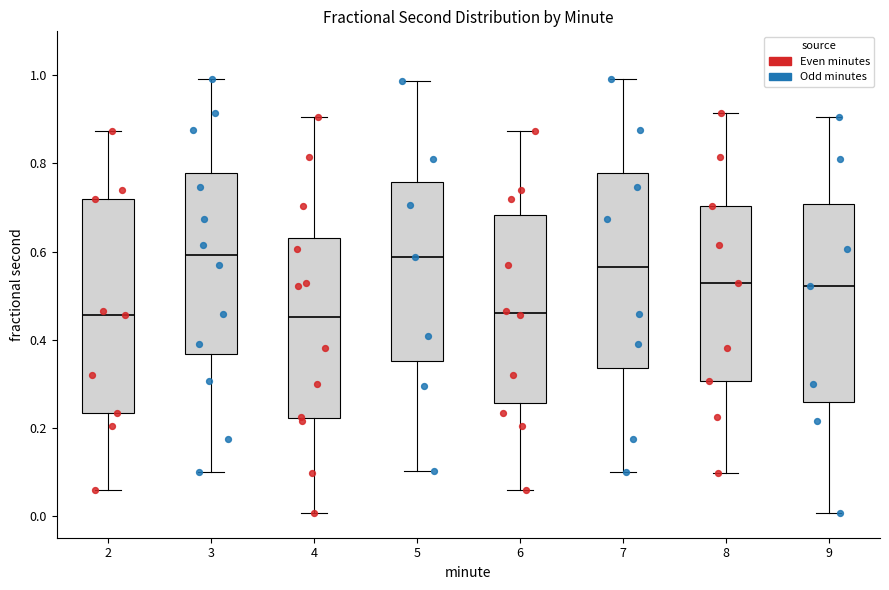

Which box is the tallest, from its lower edge to its upper edge?

2